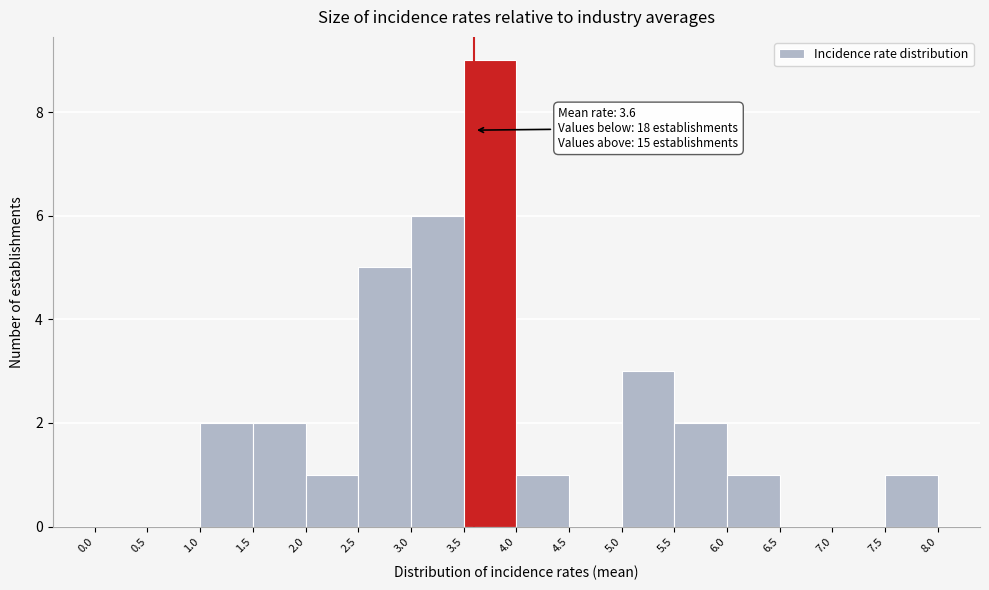

Over which range of the x-axis is the bar tallest?

3.5 to 4.0